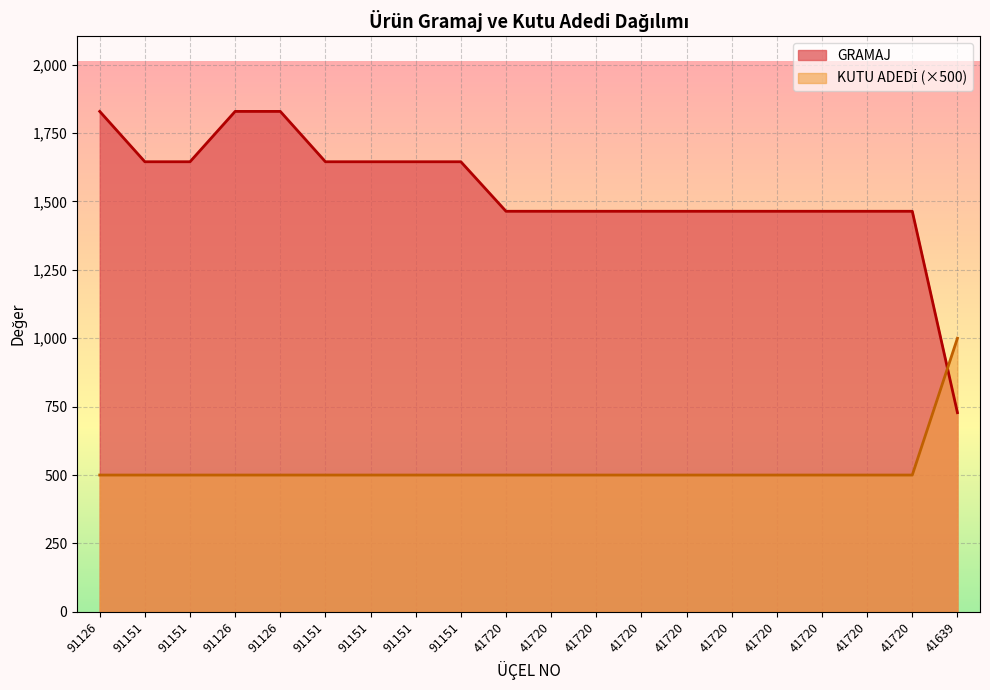

Where is GRAMAJ nearest to the value 1278?

41720